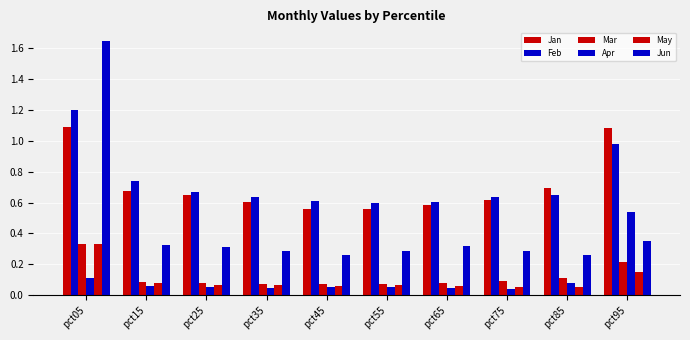

Reading left to right, what are all the values shown in this chart?

Jan: 1.1	0.7	0.6	0.6	0.6	0.6	0.6	0.6	0.7	1.1
Feb: 1.2	0.7	0.7	0.6	0.6	0.6	0.6	0.6	0.6	1.0
Mar: 0.3	0.1	0.1	0.1	0.1	0.1	0.1	0.1	0.1	0.2
Apr: 0.1	0.1	0.1	0.0	0.0	0.1	0.0	0.0	0.1	0.5
May: 0.3	0.1	0.1	0.1	0.1	0.1	0.1	0.1	0.1	0.2
Jun: 1.6	0.3	0.3	0.3	0.3	0.3	0.3	0.3	0.3	0.4